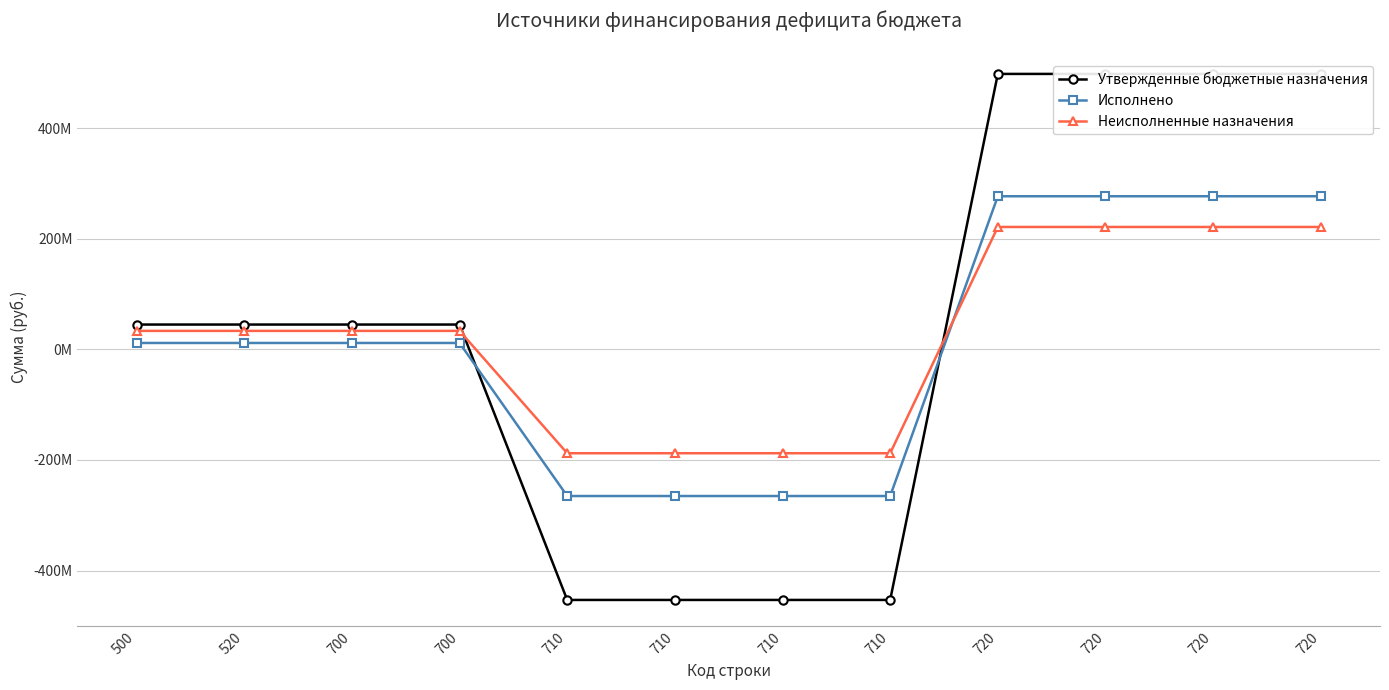

Where do Утвержденные бюджетные назначения and Неисполненные назначения first cross each other?

700 and 710